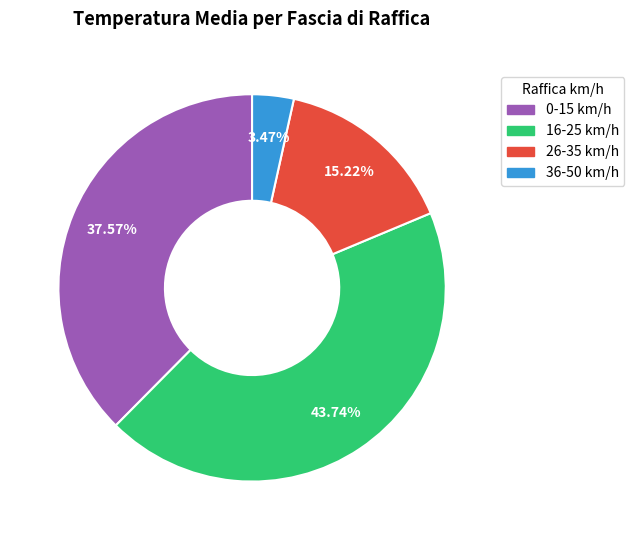

How many slices are in this pie chart?

4